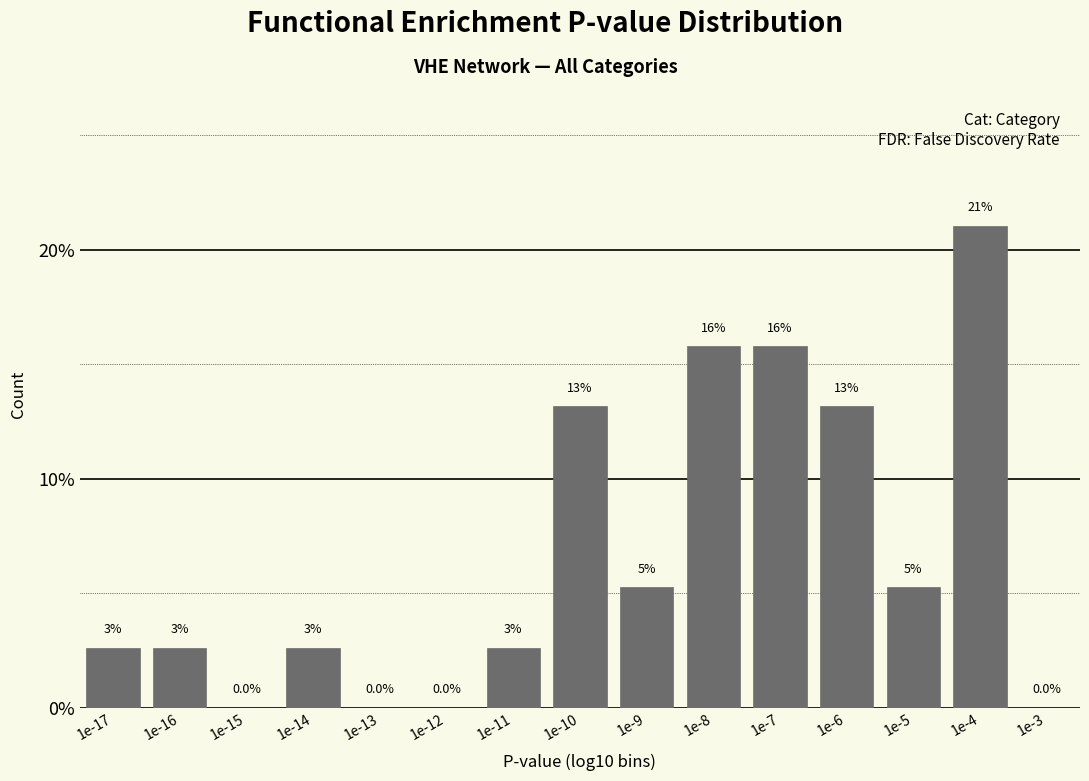

Are the bars horizontal?

No